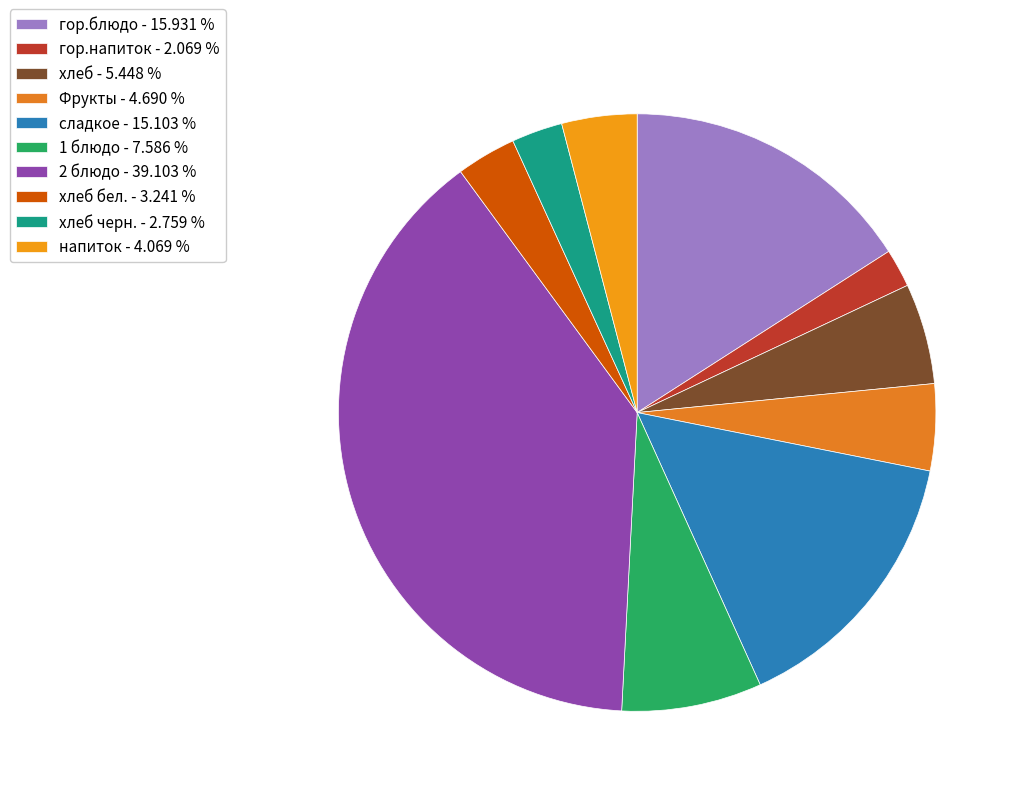

Count the number of slices in the pie.

10